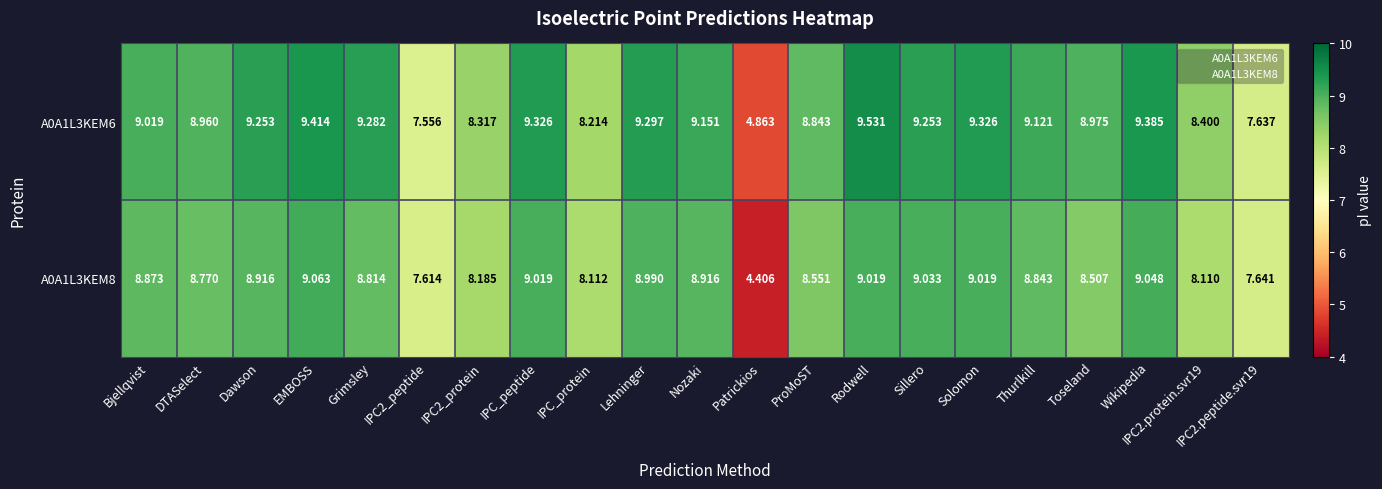

What is the greatest value displayed?

9.5